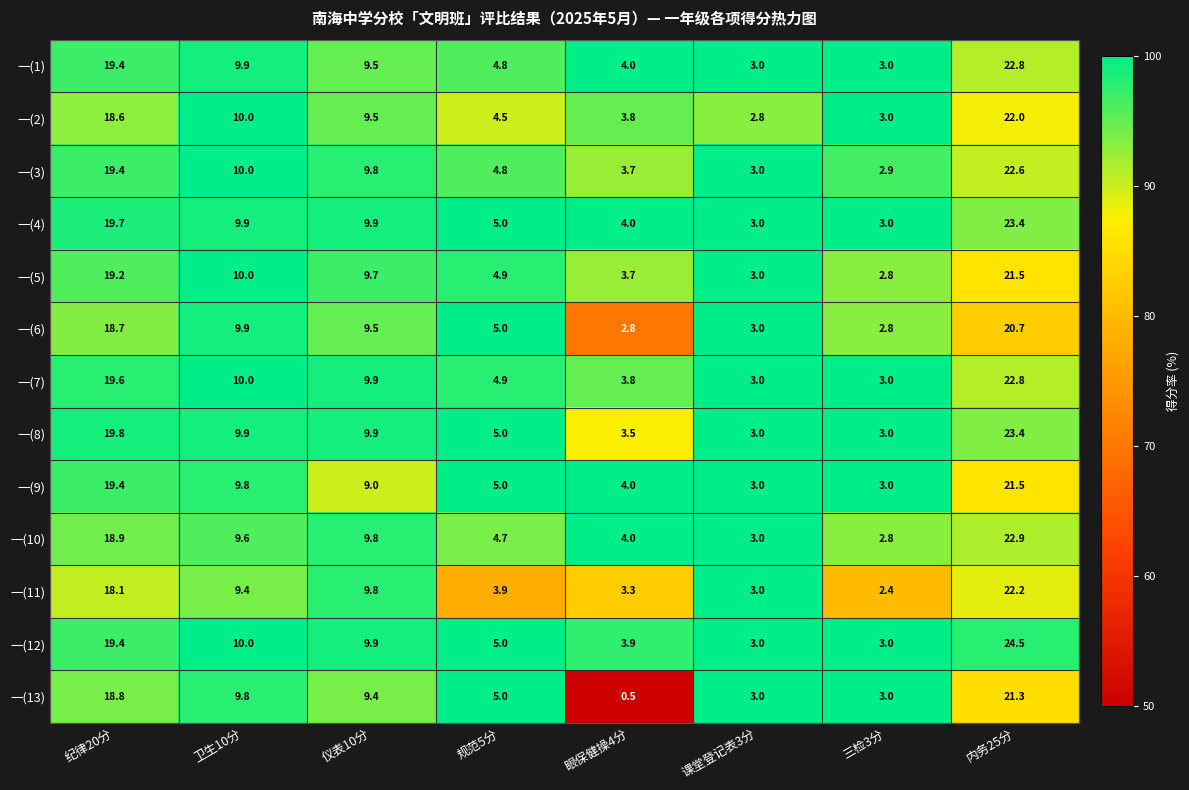

What is the average value of the 一(4) series?

9.7